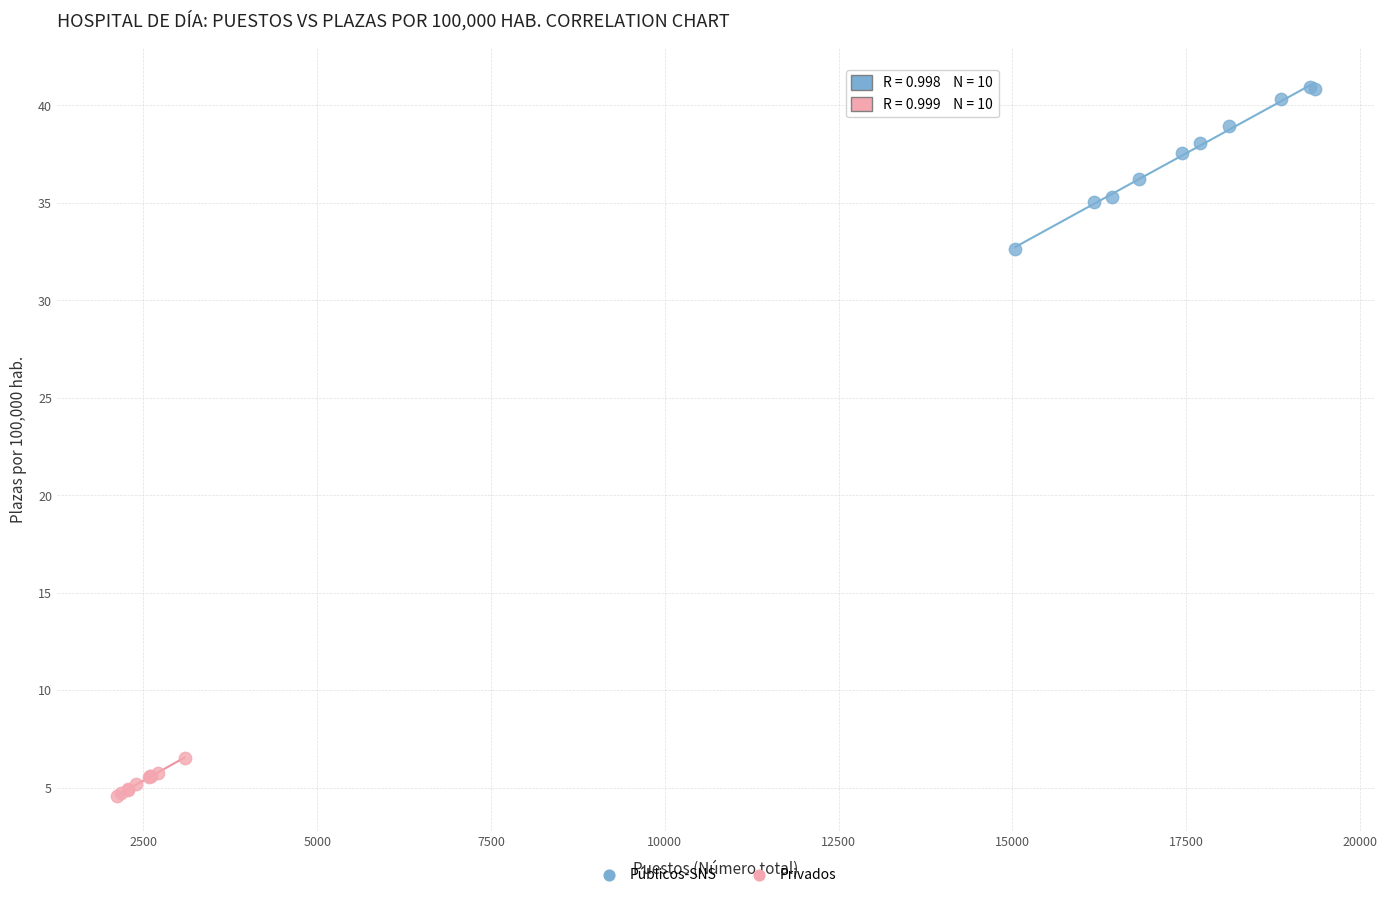

Which series reaches the maximum Y coordinate?

Públicos-SNS